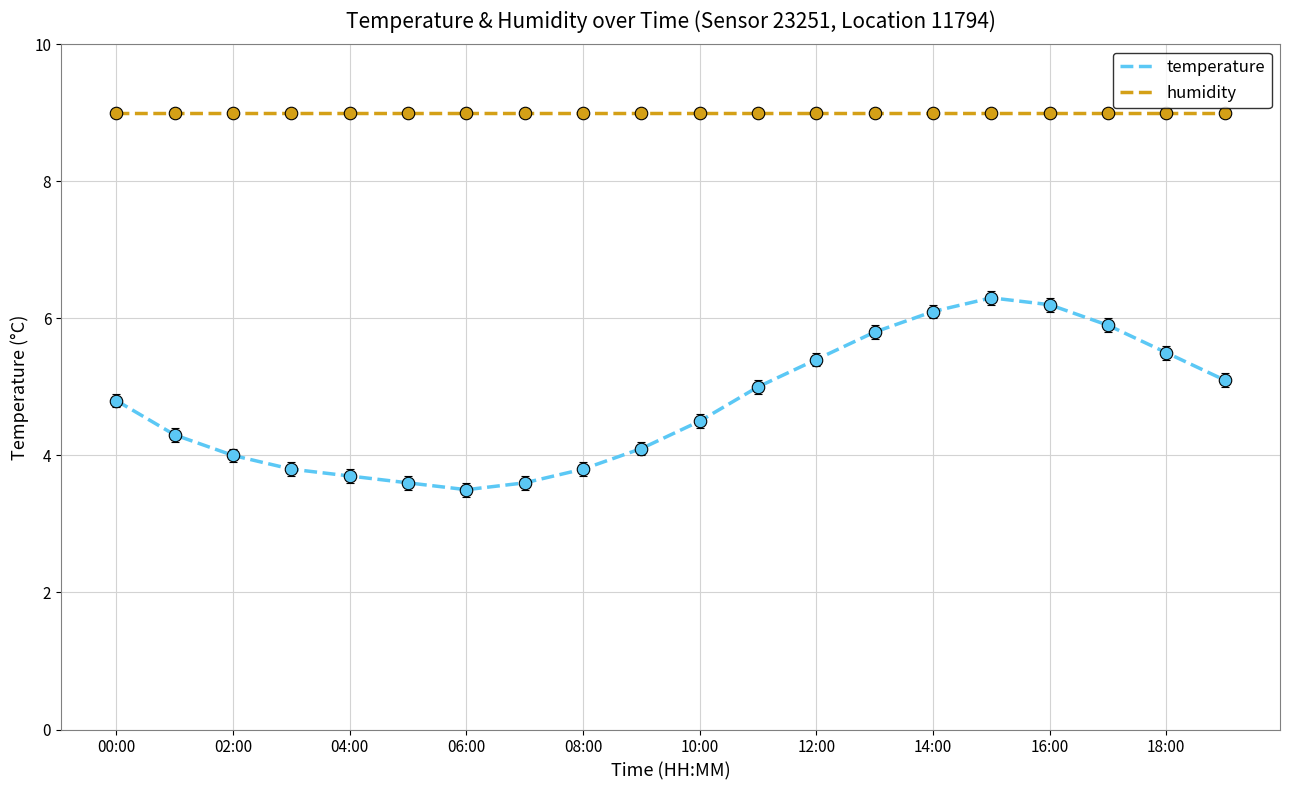

Reading left to right, transcribe all the data shown in this chart.

temperature: 4.8	4.3	4.0	3.8	3.7	3.6	3.5	3.6	3.8	4.1	4.5	5.0	5.4	5.8	6.1	6.3	6.2	5.9	5.5	5.1
humidity: 9.0	9.0	9.0	9.0	9.0	9.0	9.0	9.0	9.0	9.0	9.0	9.0	9.0	9.0	9.0	9.0	9.0	9.0	9.0	9.0